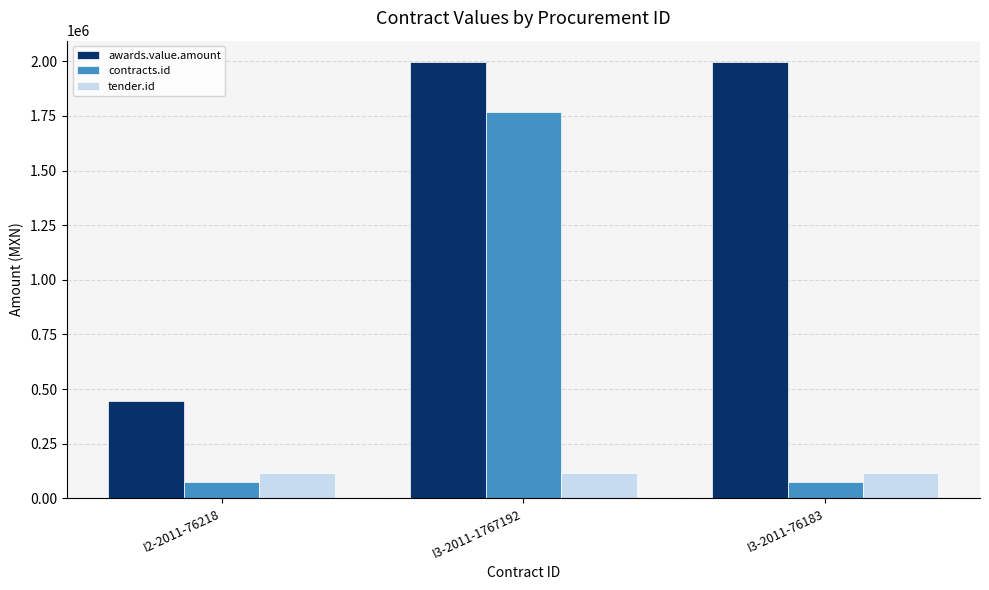

At which category is the sum across all series the highest?

I3-2011-1767192